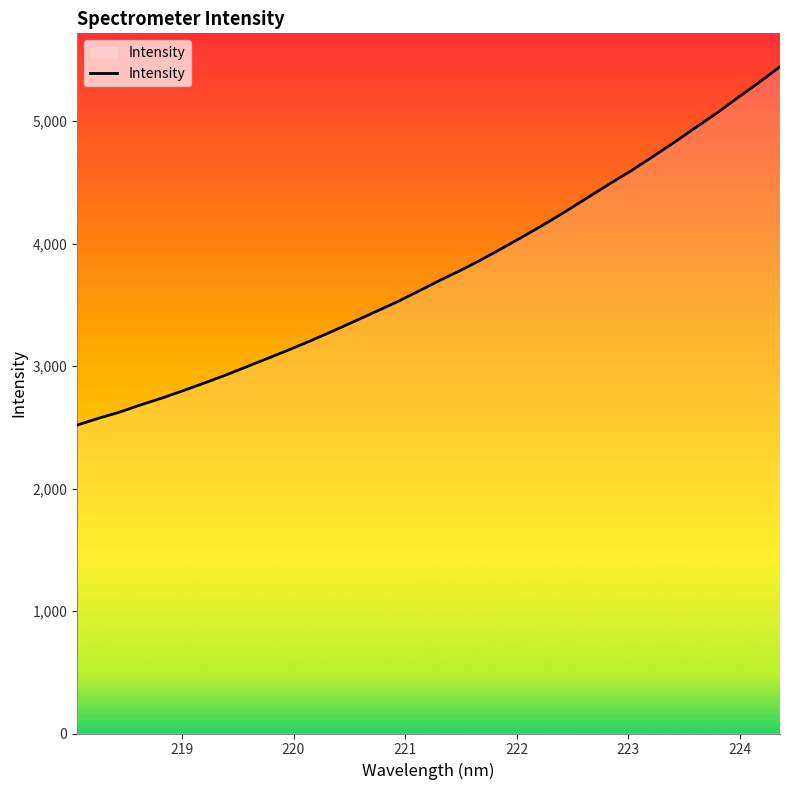

What is the greatest value displayed?

5445.6